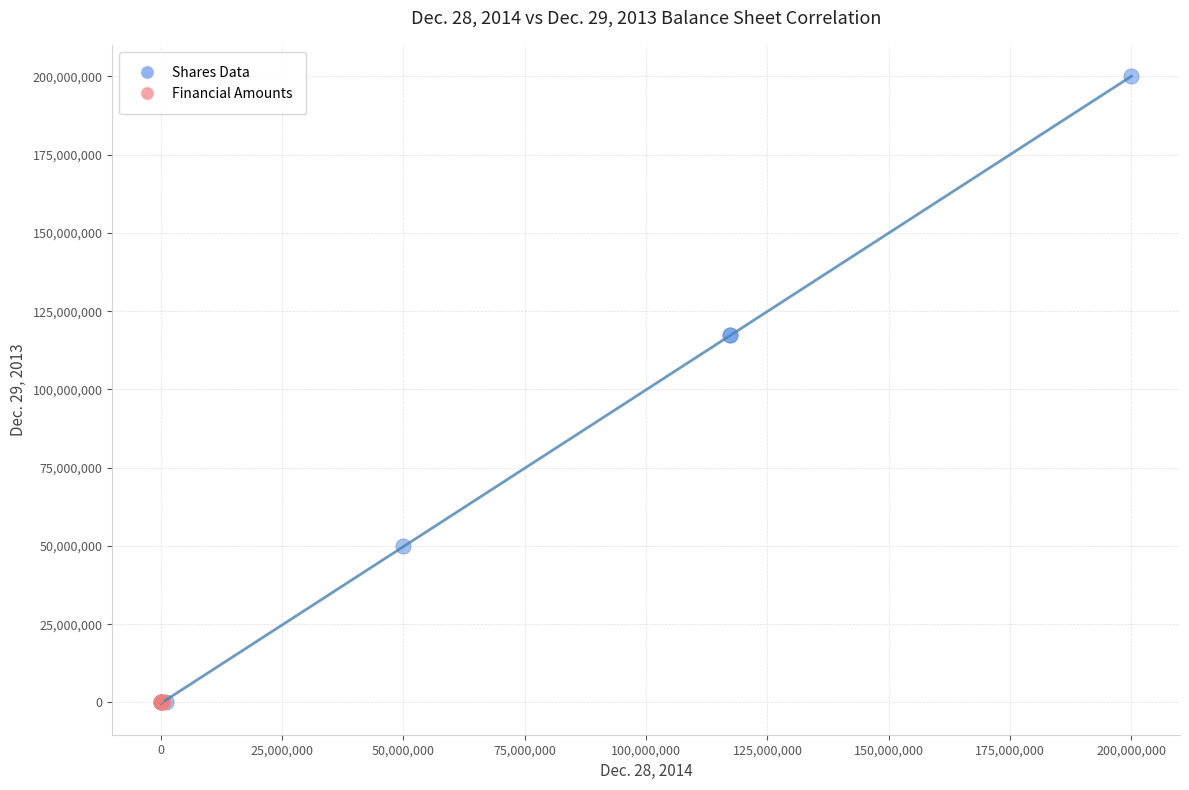

Which series contains the highest Y value?

Shares Data